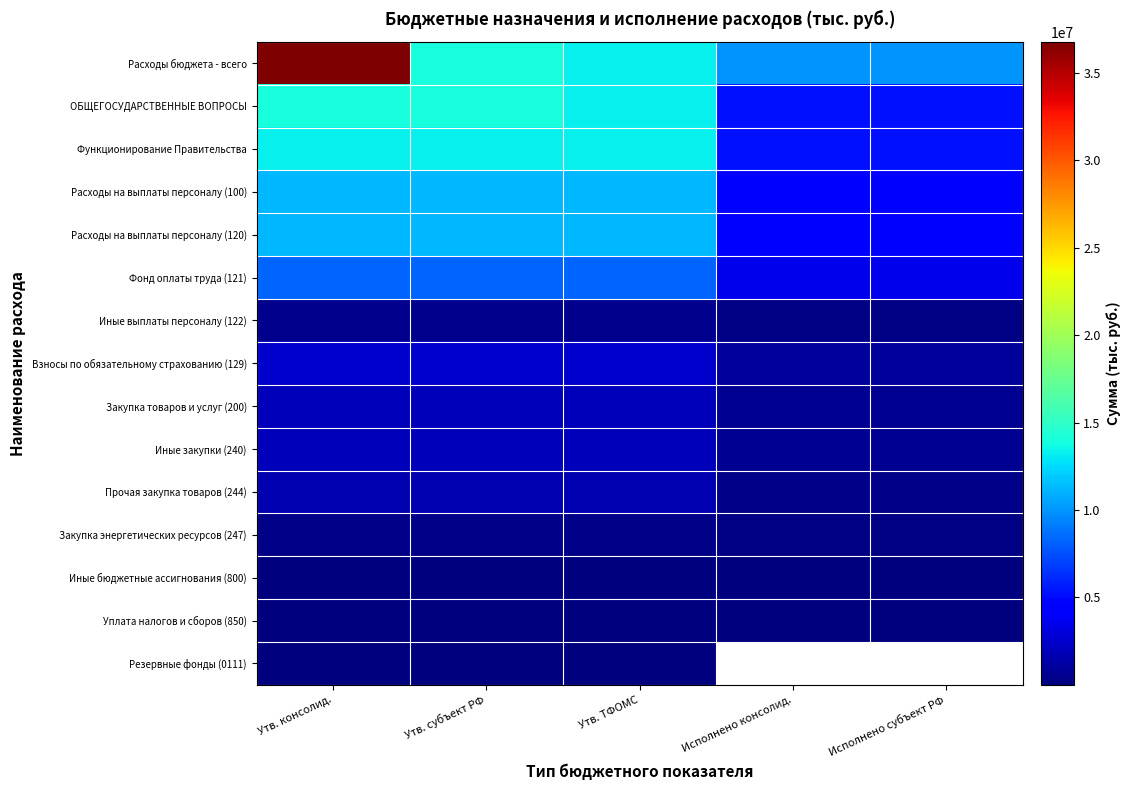

Read the Взносы по обязательному страхованию (129) value at Исполнено субъект РФ.

924888.4